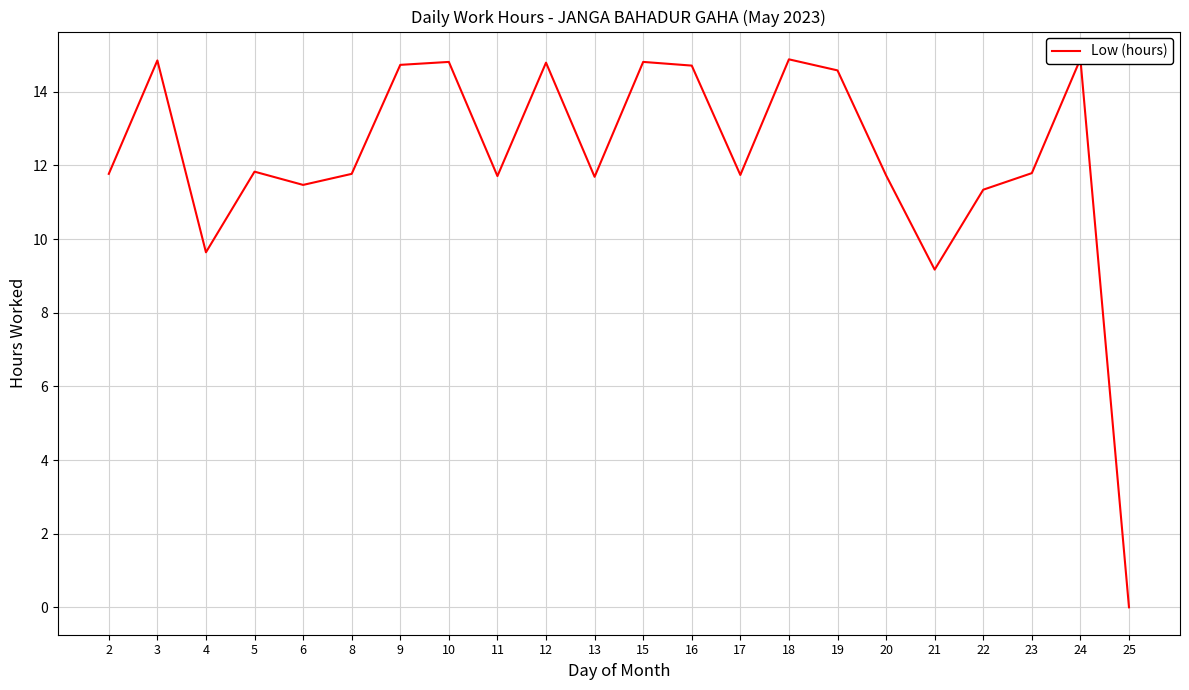

How many values are below 11?

3